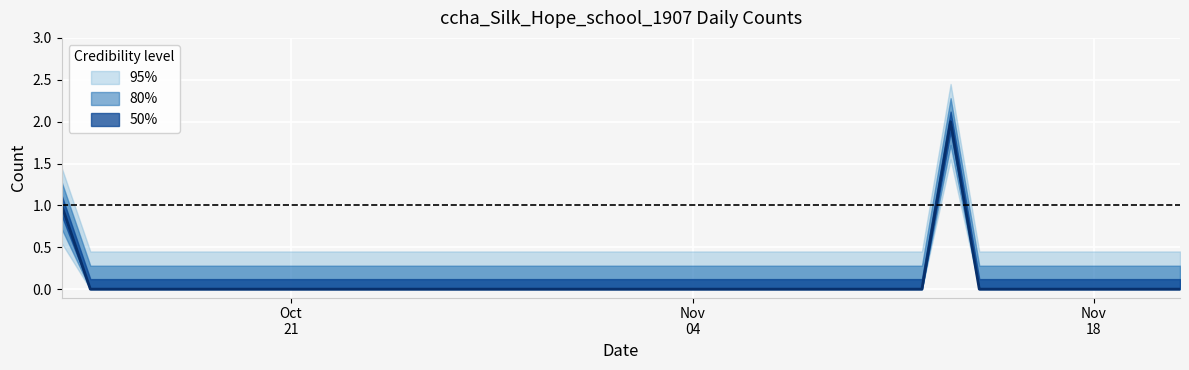

Reading left to right, list all the values displayed in this chart.

1	0	0	0	0	0	0	0	0	0	0	0	0	0	0	0	0	0	0	0	0	0	0	0	0	0	0	0	0	0	0	2	0	0	0	0	0	0	0	0